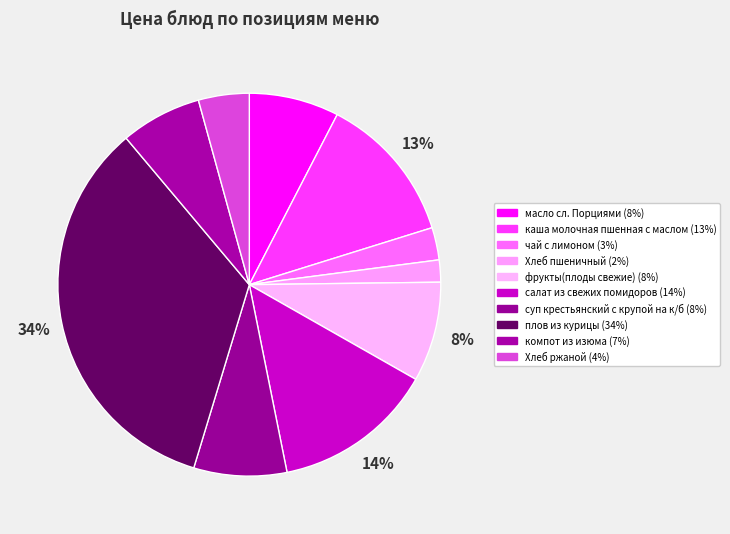

Between каша молочная пшенная с маслом and Хлеб ржаной, which is larger?

каша молочная пшенная с маслом